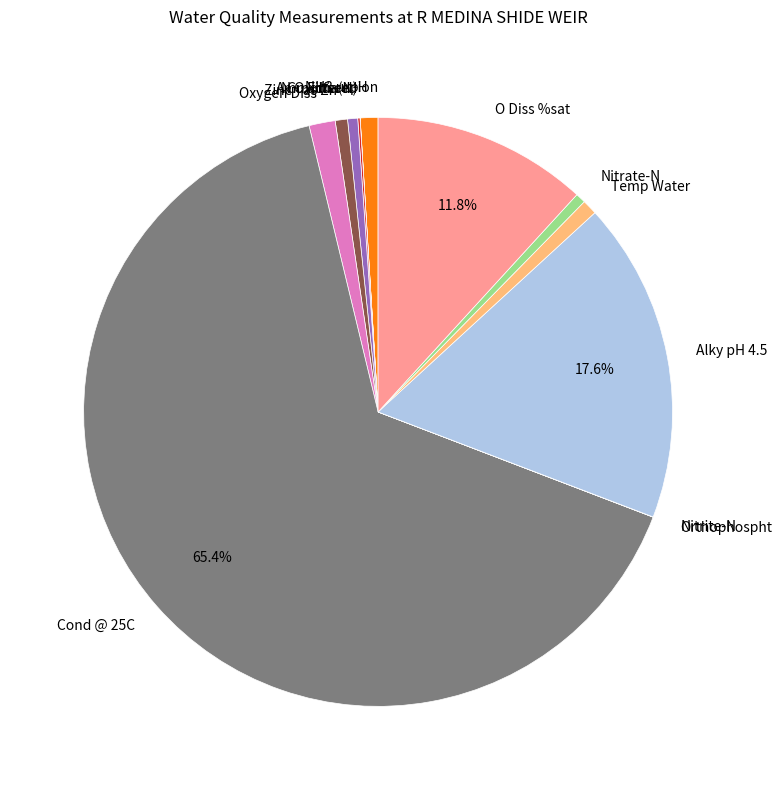

Is the sum of N Oxidised and Cond @ 25C greater than half?

Yes